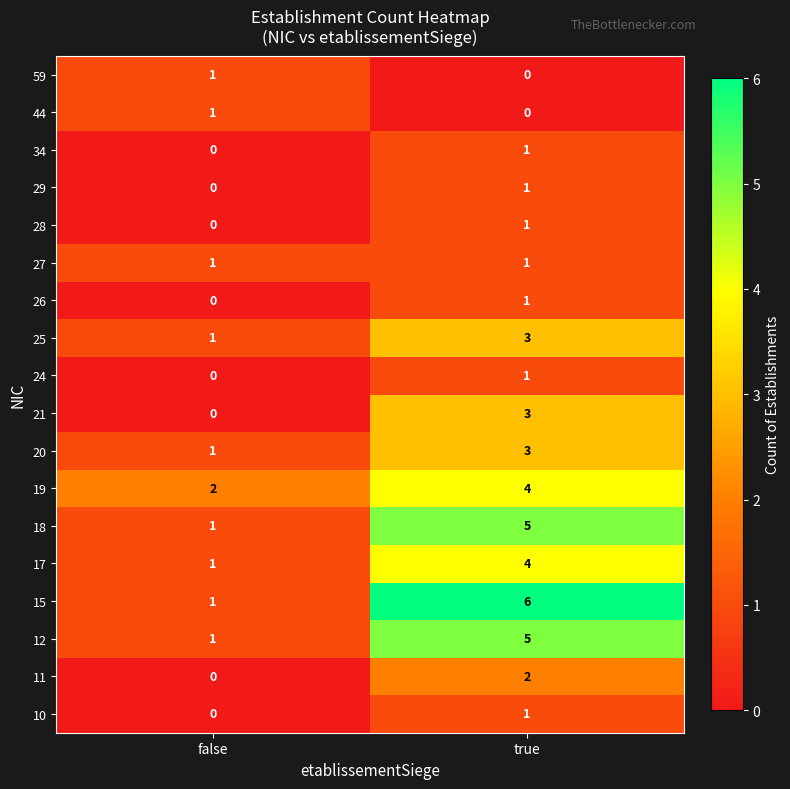

List the labels in order of 12 value, smallest first.

false, true